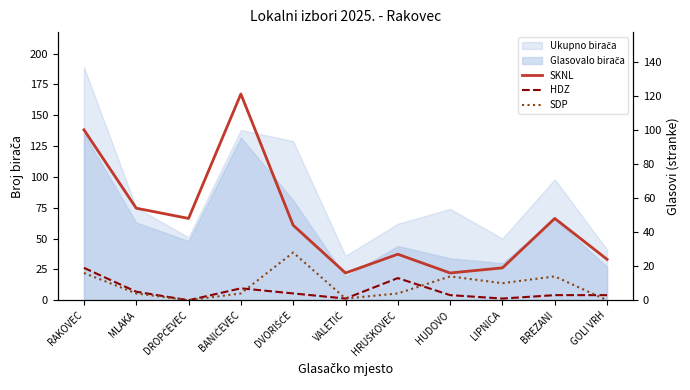

Does the chart display data point markers on the line(s)?

No